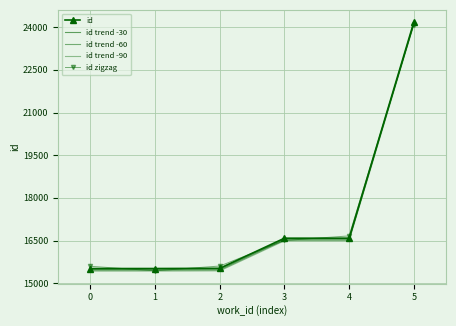

What is the total value across all series at 4?

82815